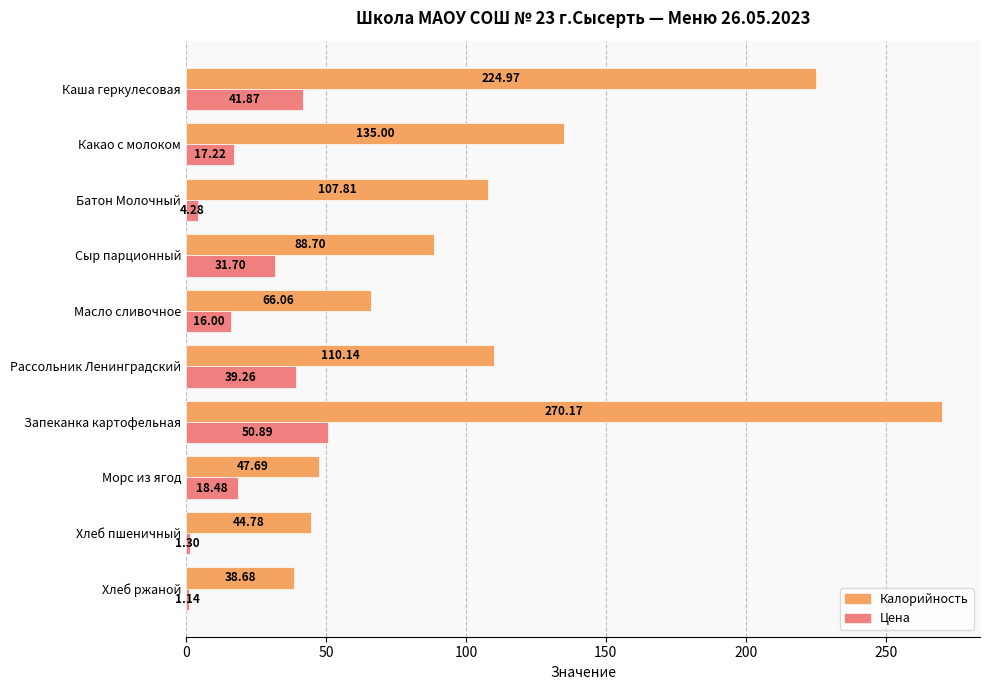

What is the difference between the Цена values at Батон Молочный and Рассольник Ленинградский?

35.0